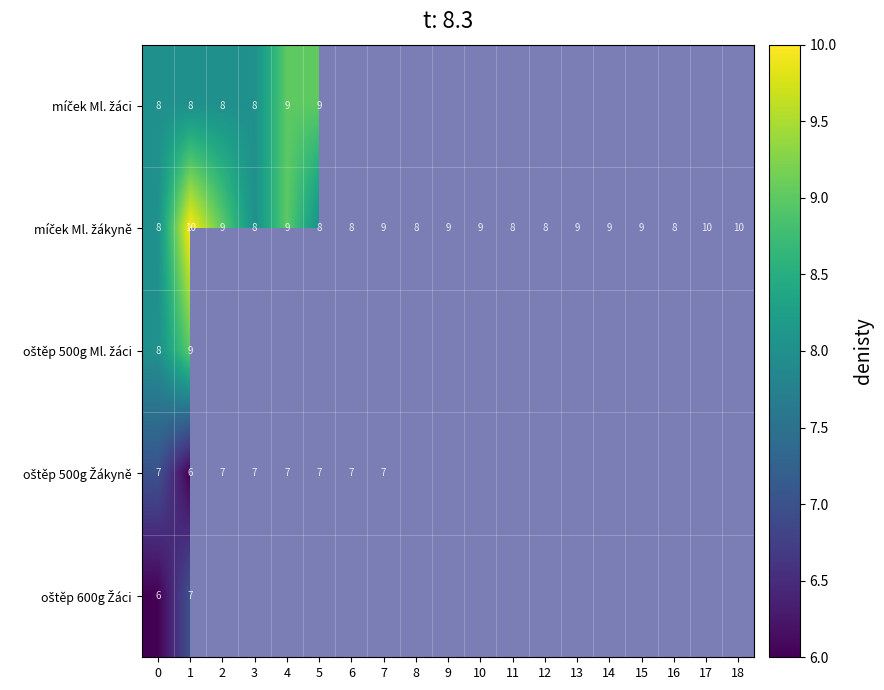

True or false: oštěp 500g Žákyně has a value of 7.0 at 0.

True